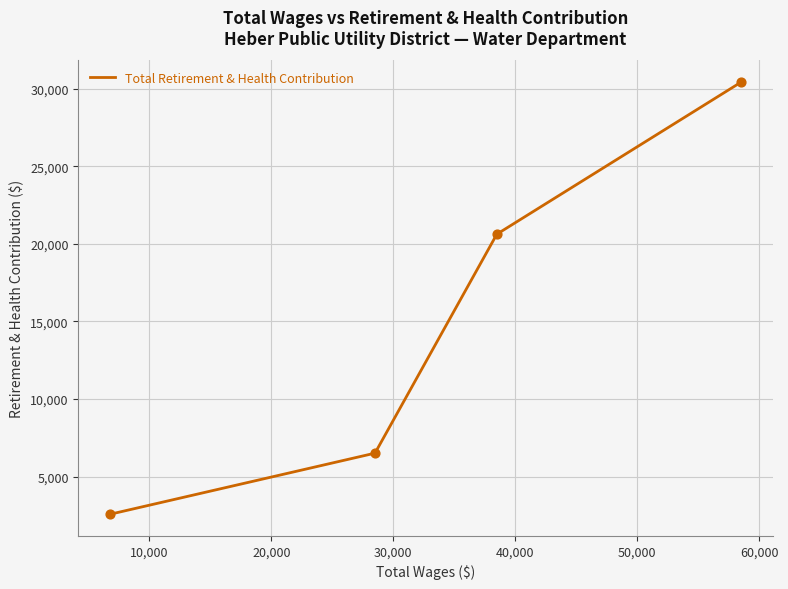

What is the difference between the maximum and minimum values?

27845